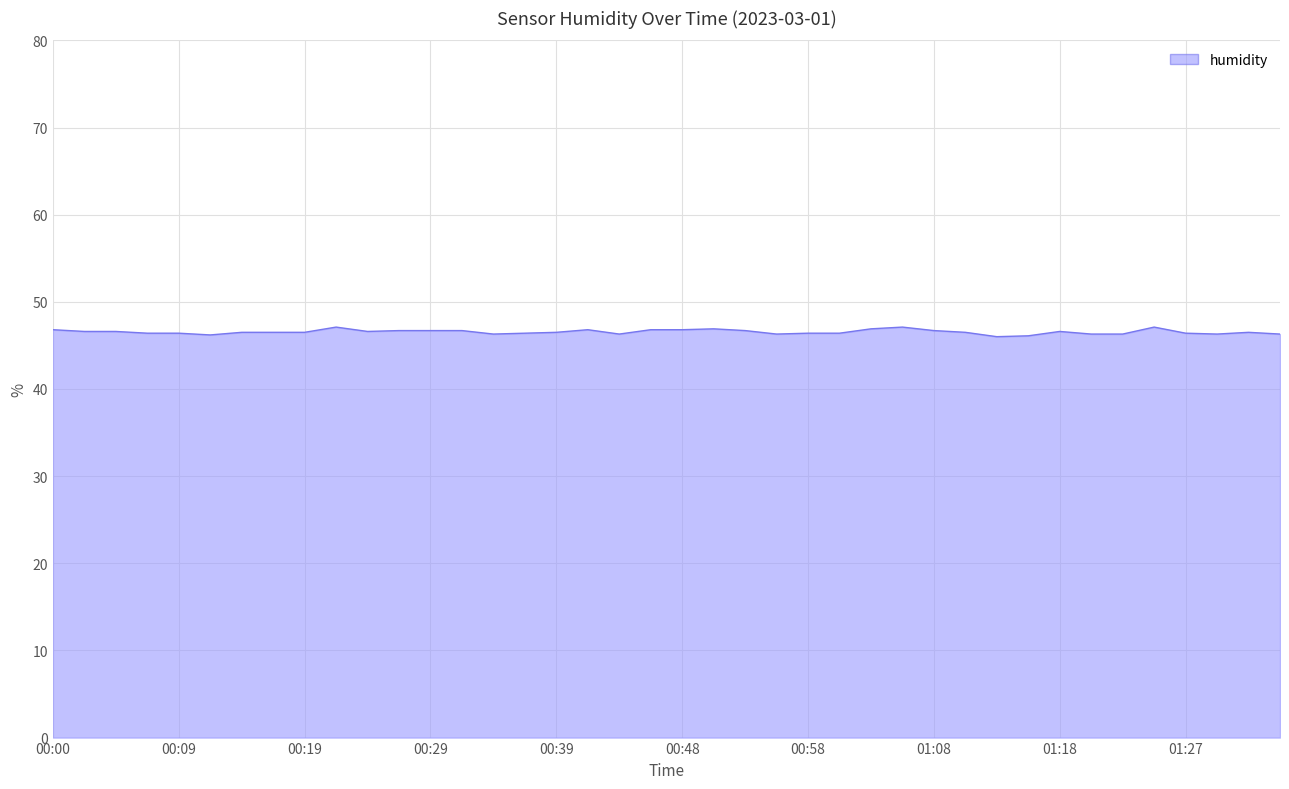

What is the greatest value displayed?

47.1